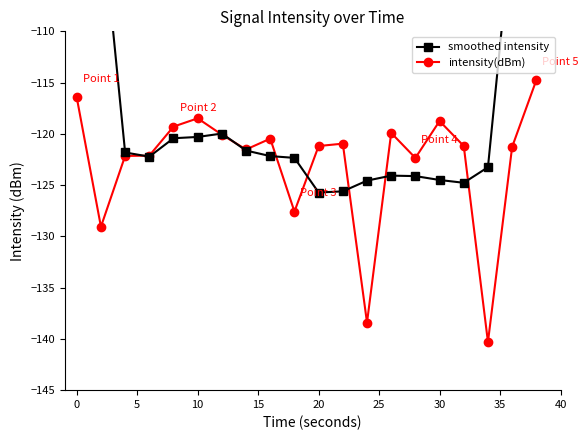

Between 10 and 40, which series saw the biggest shift?

intensity(dBm)